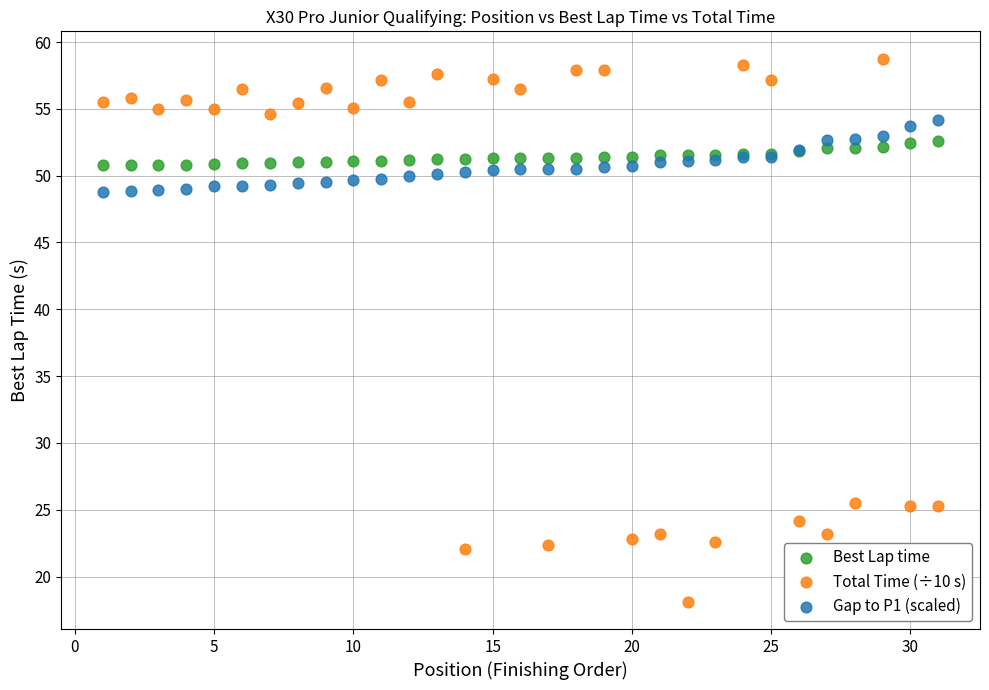

Which series reaches the maximum Y coordinate?

Total Time (÷10 s)